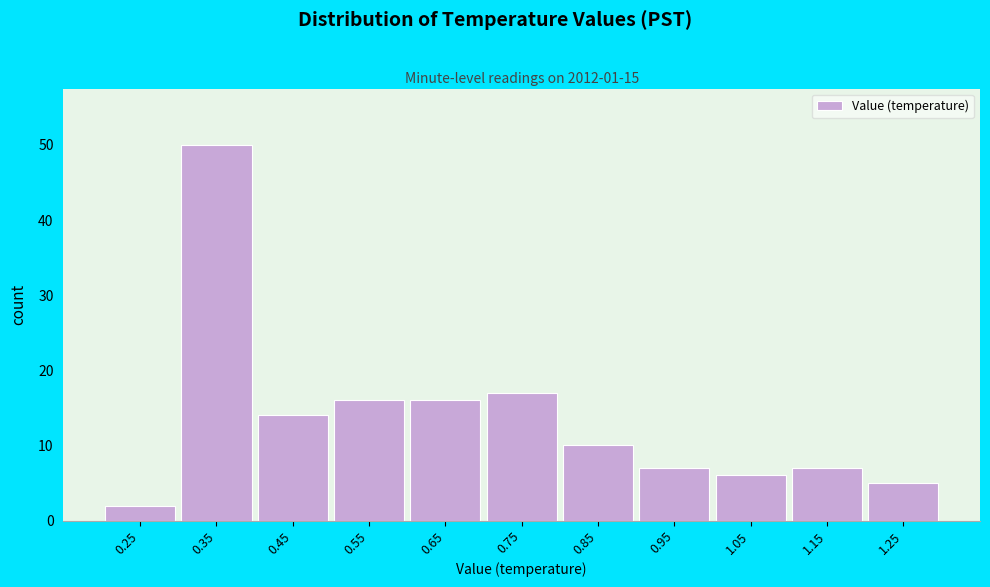

Reading right to left, transcribe all the data shown in this chart.

5	7	6	7	10	17	16	16	14	50	2